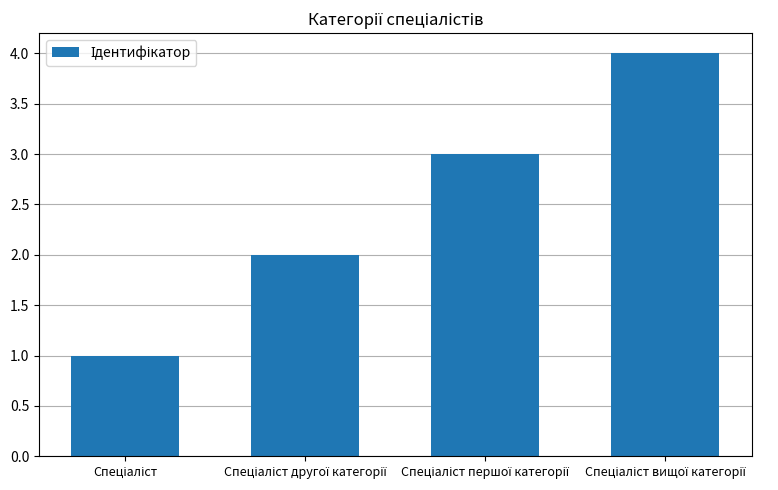

Does the chart contain stacked bars?

No